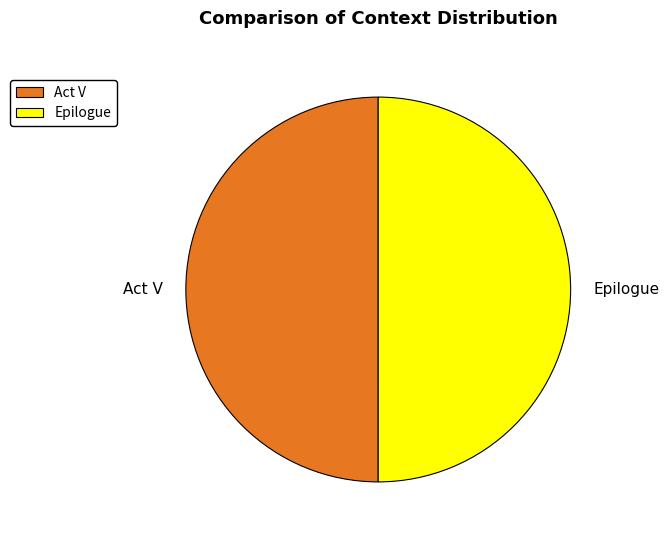

Approximately how many times larger is the value at Act V compared to Epilogue?

1.0